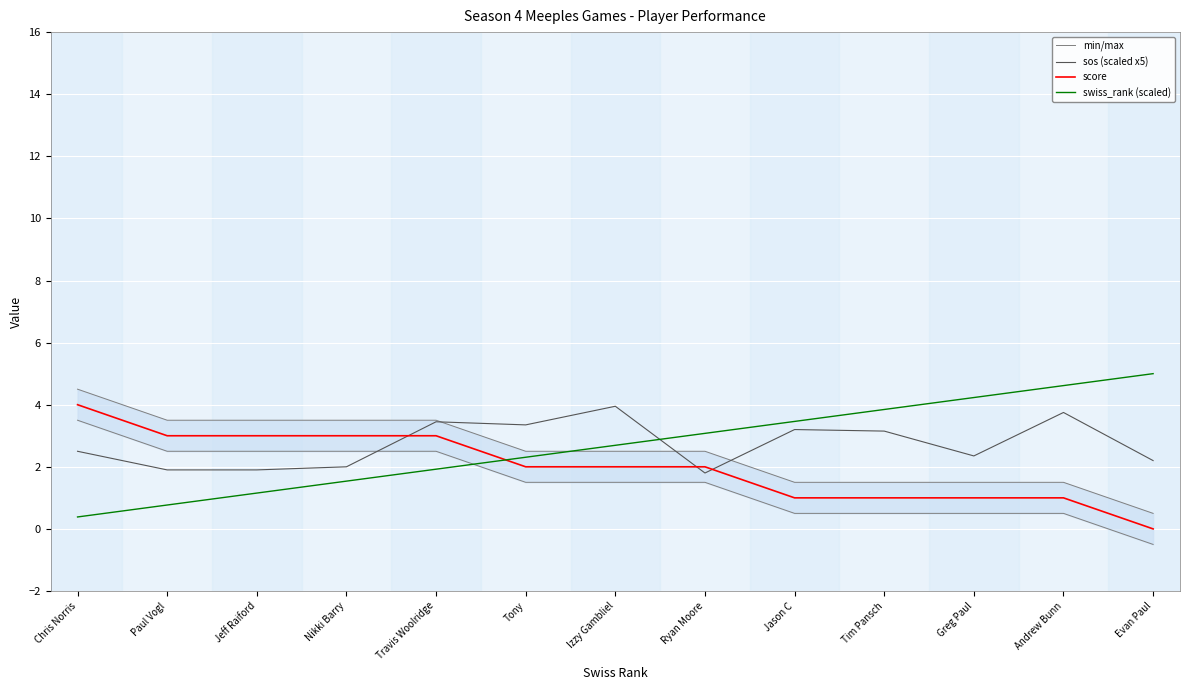

What is the value of the score point at the 6th from the left?

2.0